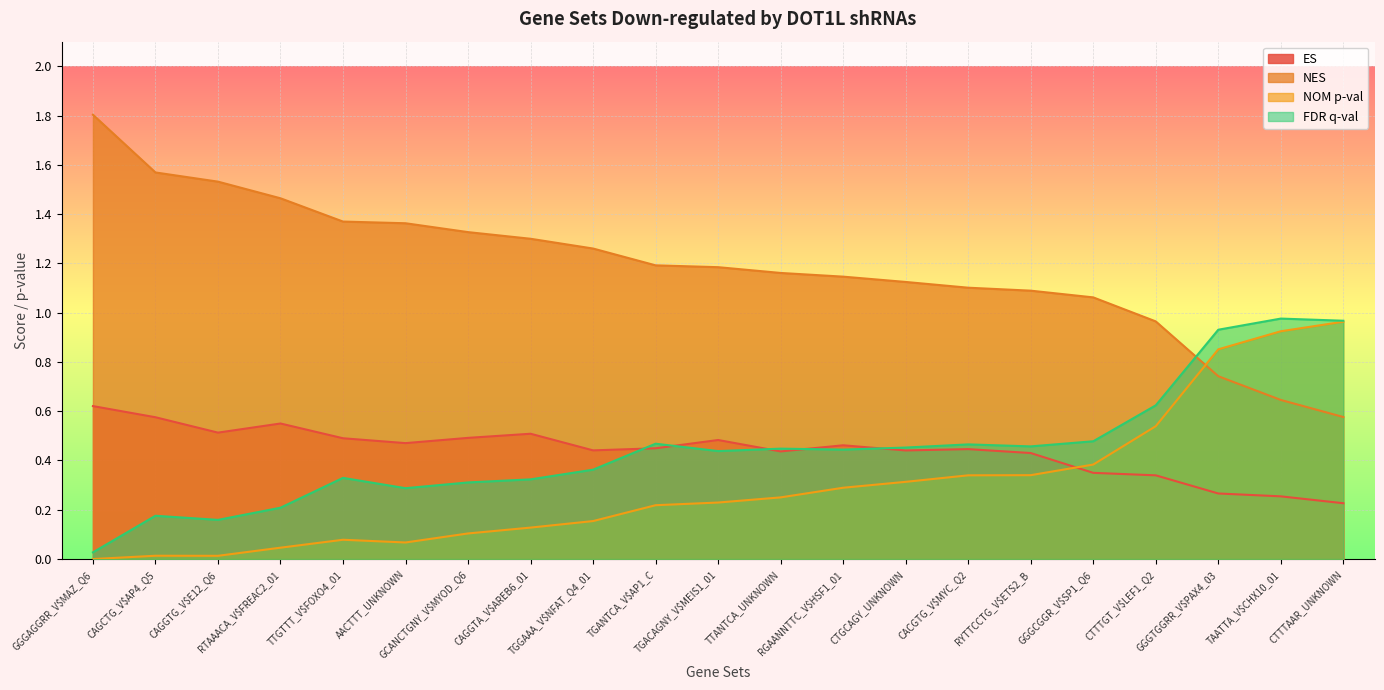

Read the ES value at TGGAAA_V$NFAT_Q4_01.

0.4